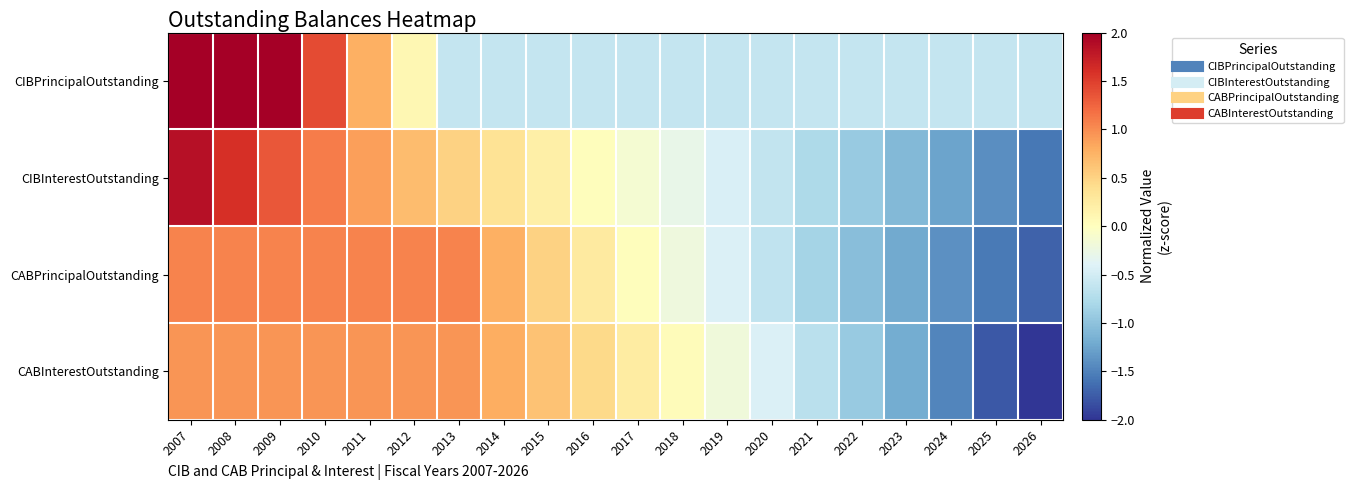

Reading left to right, list all the values displayed in this chart.

CIBPrincipalOutstanding: 2007=2.0	2008=2.0	2009=2.0	2010=1.4	2011=0.8	2012=0.1	2013=-0.6	2014=-0.6	2015=-0.6	2016=-0.6	2017=-0.6	2018=-0.6	2019=-0.6	2020=-0.6	2021=-0.6	2022=-0.6	2023=-0.6	2024=-0.6	2025=-0.6	2026=-0.6
CIBInterestOutstanding: 2007=1.8	2008=1.6	2009=1.3	2010=1.1	2011=0.9	2012=0.7	2013=0.5	2014=0.3	2015=0.2	2016=0.0	2017=-0.1	2018=-0.3	2019=-0.5	2020=-0.6	2021=-0.8	2022=-0.9	2023=-1.1	2024=-1.3	2025=-1.4	2026=-1.6
CABPrincipalOutstanding: 2007=1.1	2008=1.1	2009=1.1	2010=1.1	2011=1.1	2012=1.1	2013=1.1	2014=0.8	2015=0.5	2016=0.3	2017=0.0	2018=-0.2	2019=-0.4	2020=-0.6	2021=-0.8	2022=-1.0	2023=-1.2	2024=-1.4	2025=-1.6	2026=-1.7
CABInterestOutstanding: 2007=0.9	2008=0.9	2009=0.9	2010=0.9	2011=0.9	2012=0.9	2013=0.9	2014=0.8	2015=0.6	2016=0.4	2017=0.2	2018=0.0	2019=-0.2	2020=-0.4	2021=-0.7	2022=-0.9	2023=-1.2	2024=-1.5	2025=-1.8	2026=-2.1